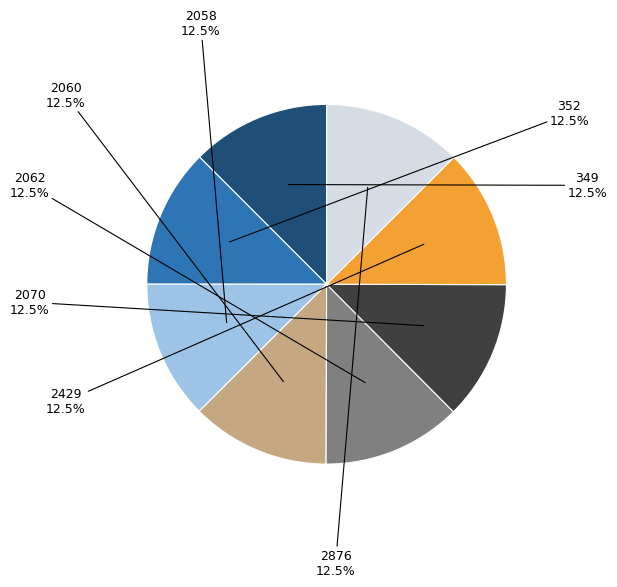

What is the ratio of the value at 2062 to the value at 2070?

1.0